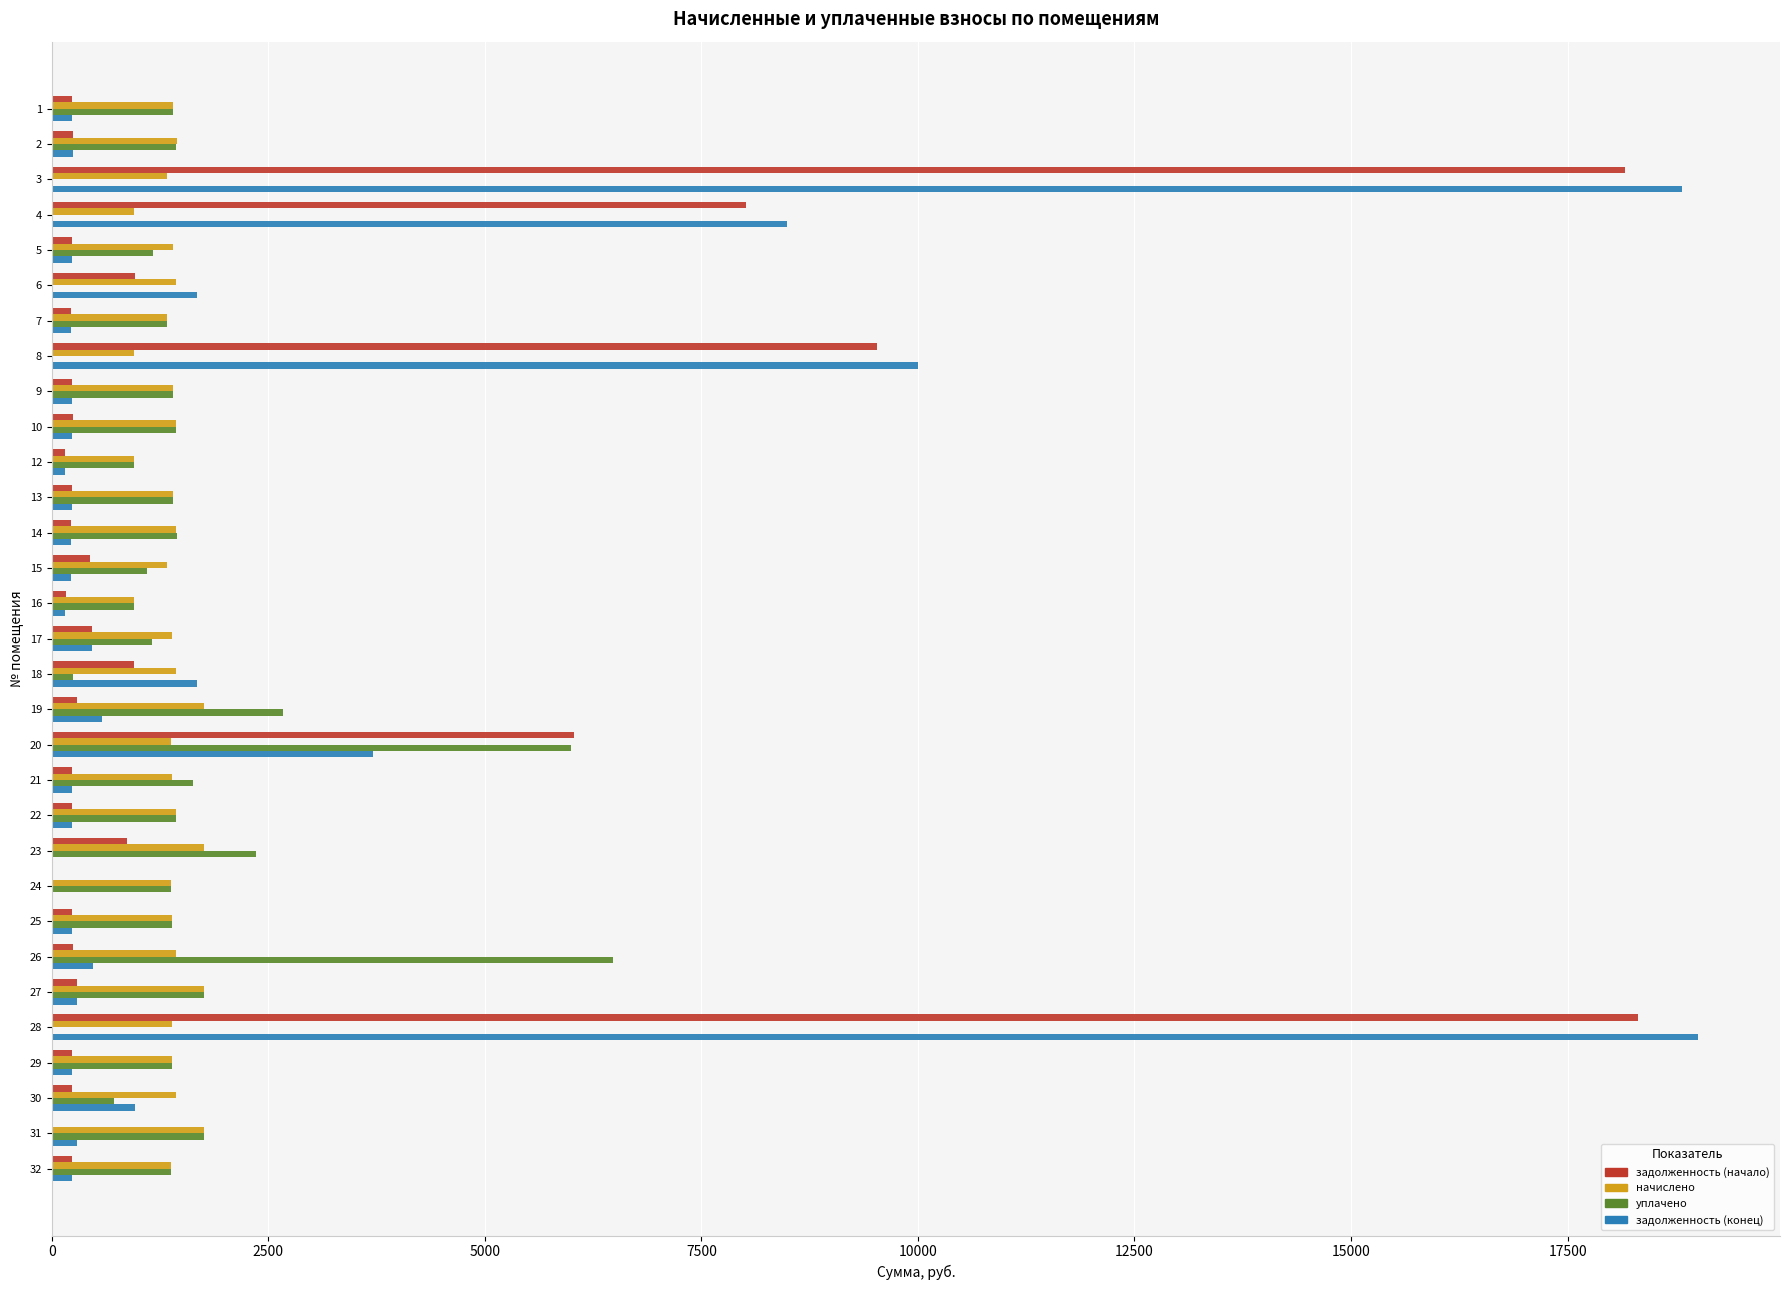

The value of задолженность (начало) at 24 is 0.0. True or false?

True